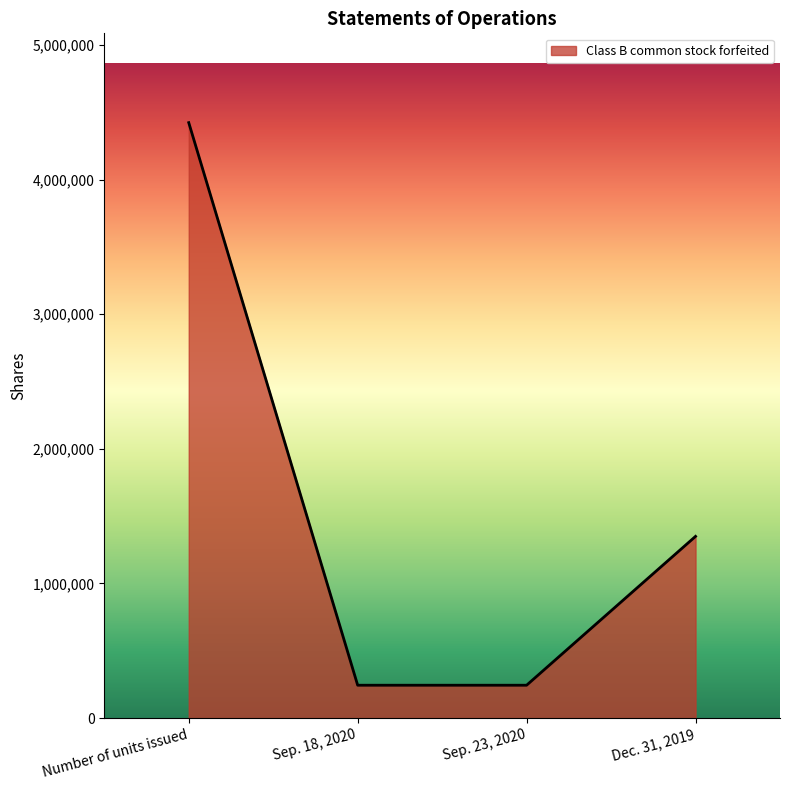

What is the sum of the values at Sep. 18, 2020 and Sep. 23, 2020?

488274